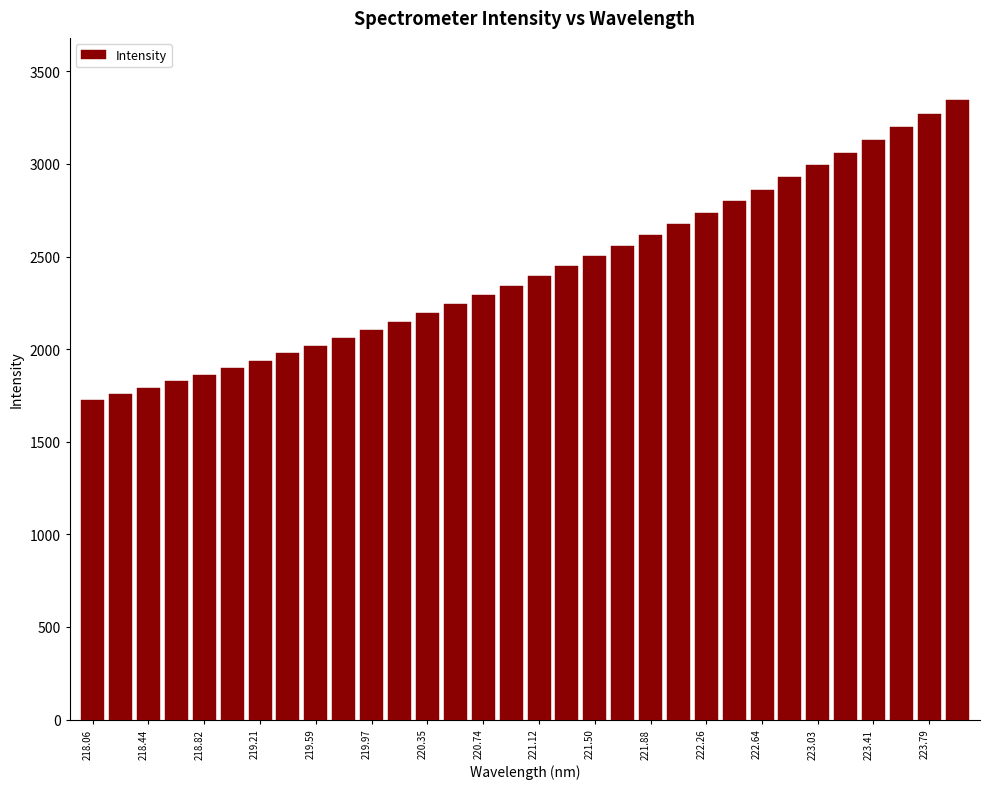

Reading right to left, what are all the values shown in this chart?

3346.3	3268.5	3199.1	3126.9	3059.4	2993.0	2928.2	2861.4	2798.4	2736.4	2676.3	2614.5	2555.6	2501.4	2448.4	2395.1	2340.0	2293.1	2242.3	2196.1	2146.2	2102.4	2059.6	2017.3	1977.3	1938.2	1898.0	1861.5	1827.6	1788.8	1758.8	1723.9